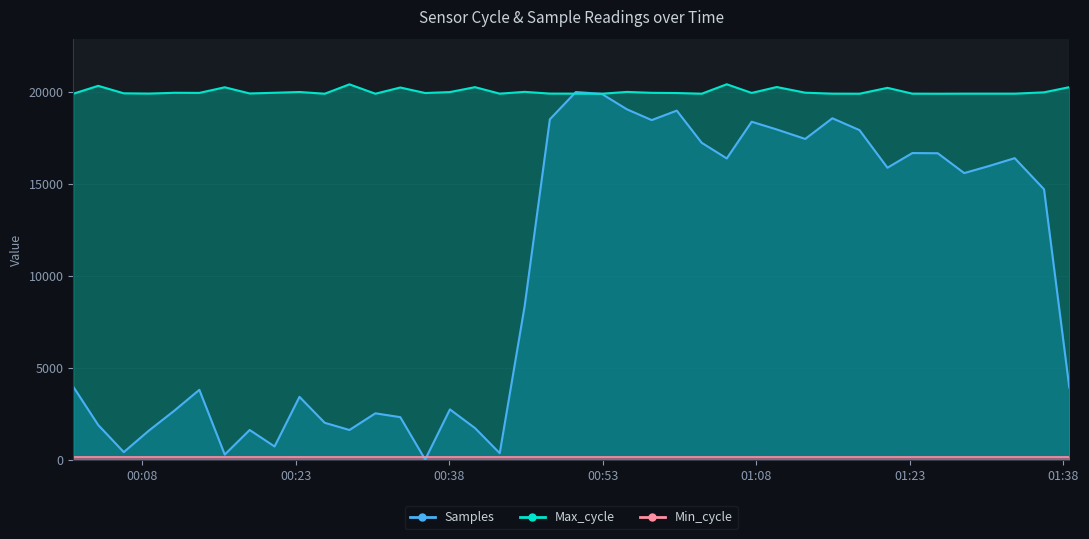

What is the total value across all series at 2022/10/01 01:33:14?

36314.4